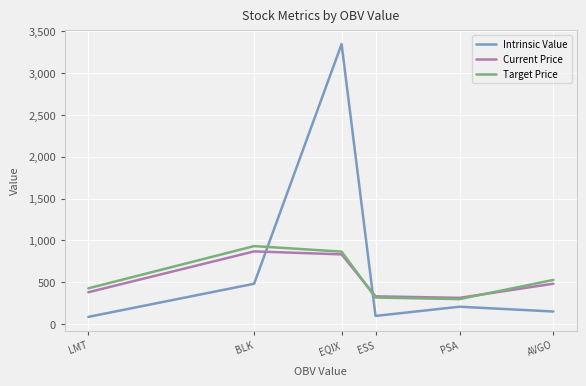

What is the difference between the maximum and second lowest values in the Target Price series?

614.7